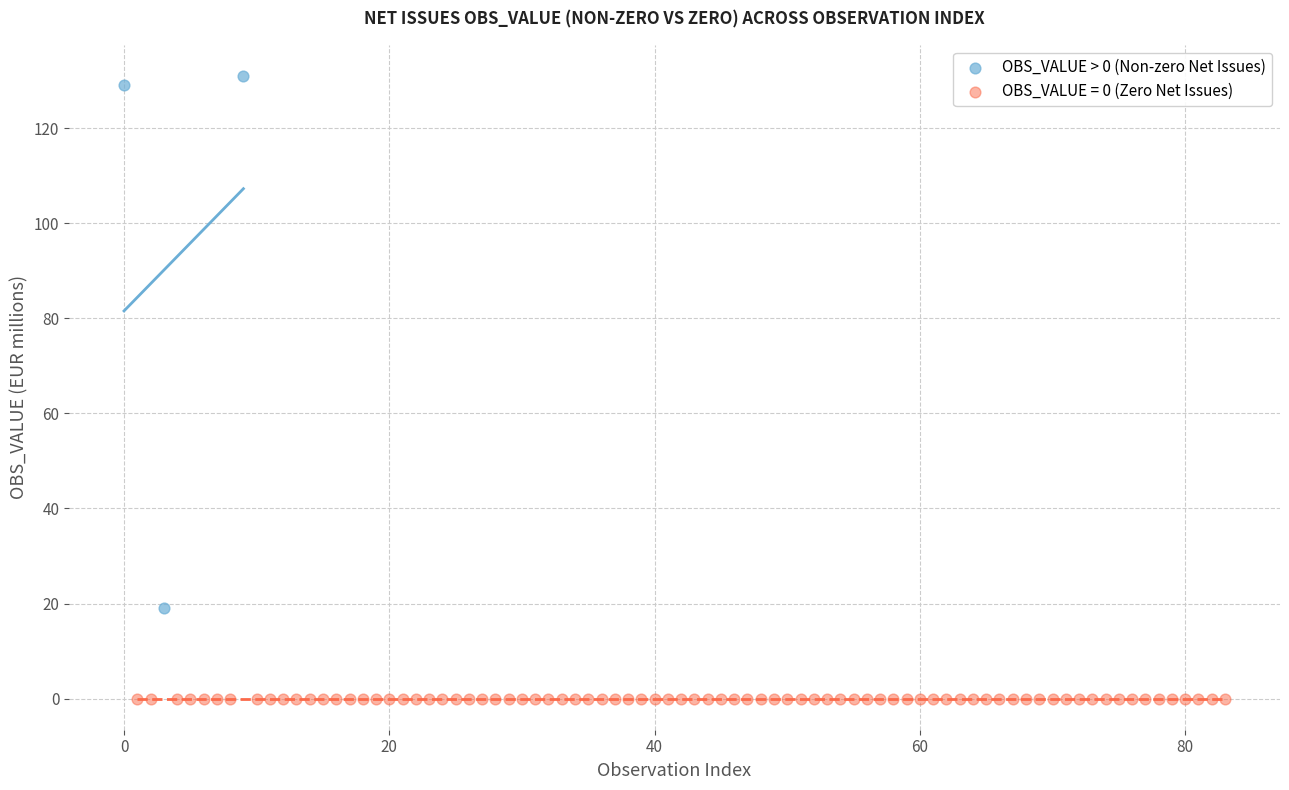

Which series contains the highest Y value?

OBS_VALUE > 0 (Non-zero Net Issues)